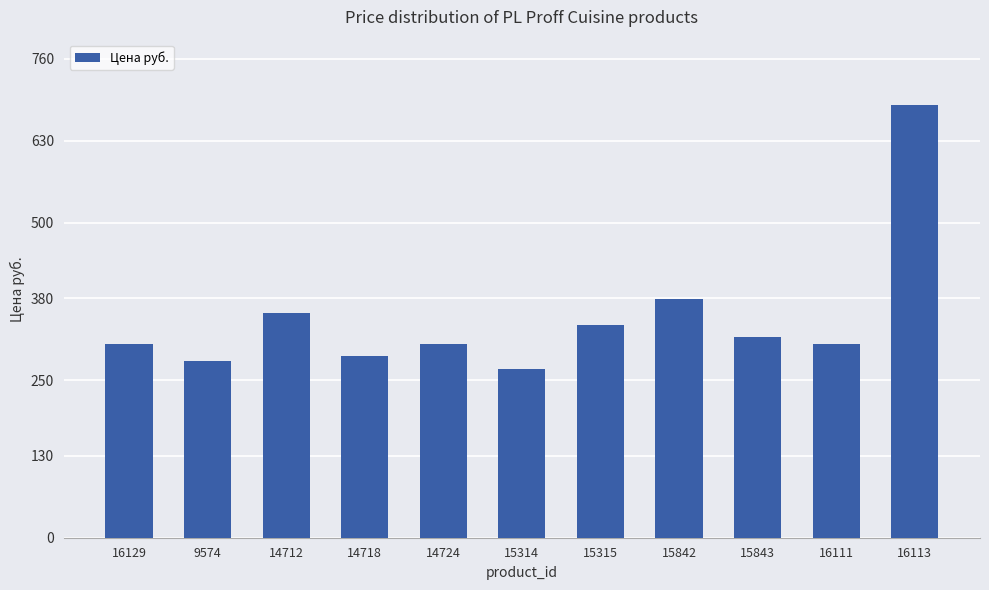

Where is the data nearest to the value 477?

15842